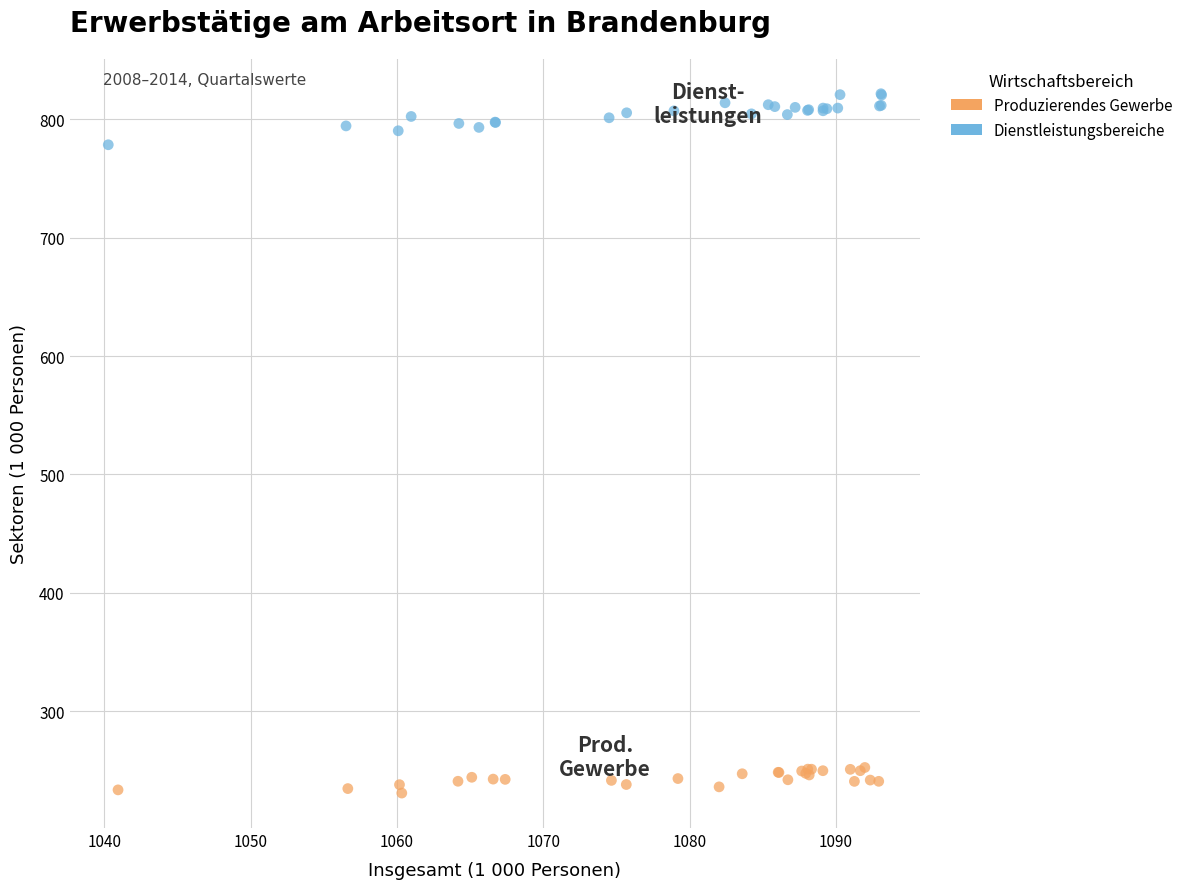

Which series reaches the minimum Y coordinate?

Produzierendes Gewerbe